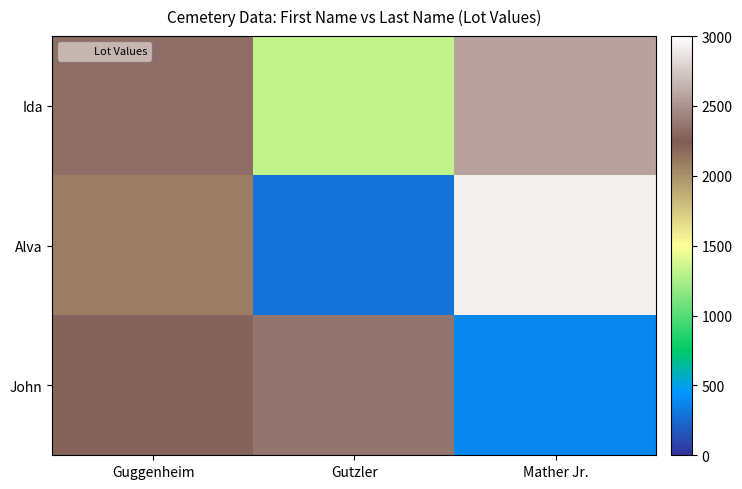

At Gutzler, list the series in order from smallest to largest.

Alva, Ida, John